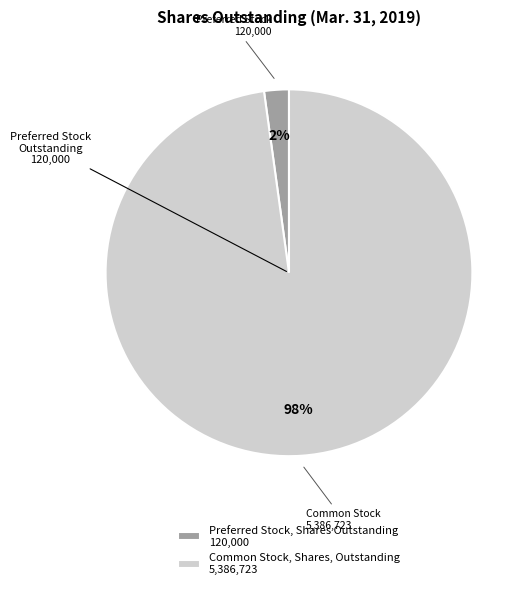

To the nearest percent, what portion does Preferred Stock, Shares Outstanding represent?

2%